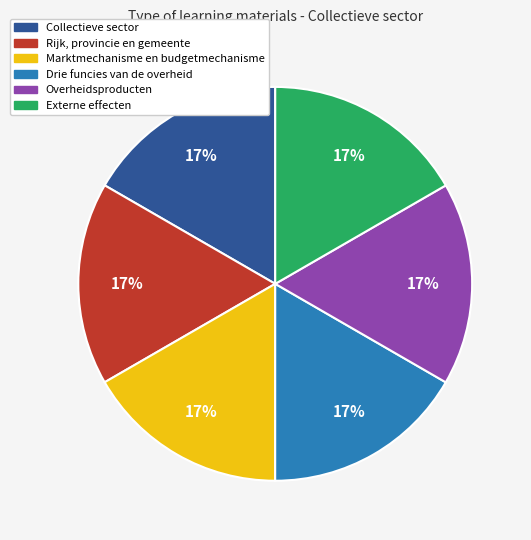

Is the sum of Marktmechanisme en budgetmechanisme and Overheidsproducten greater than half?

No